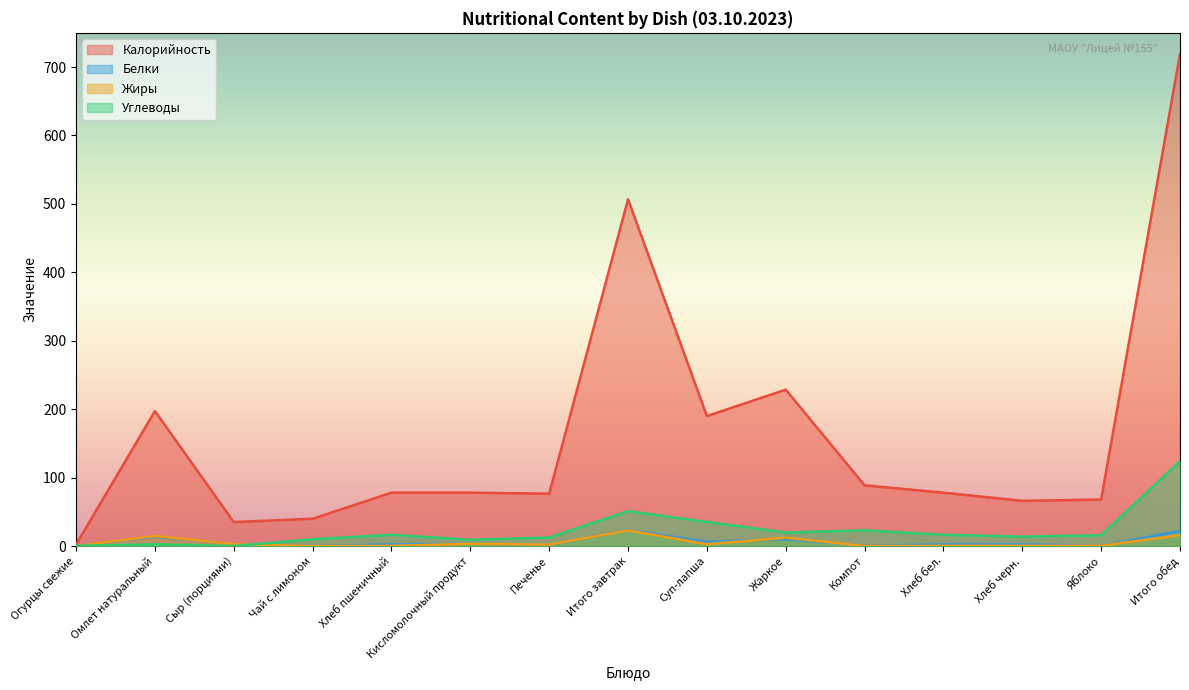

In Жиры, how many points are higher than both neighbors (excluding endpoints)?

4